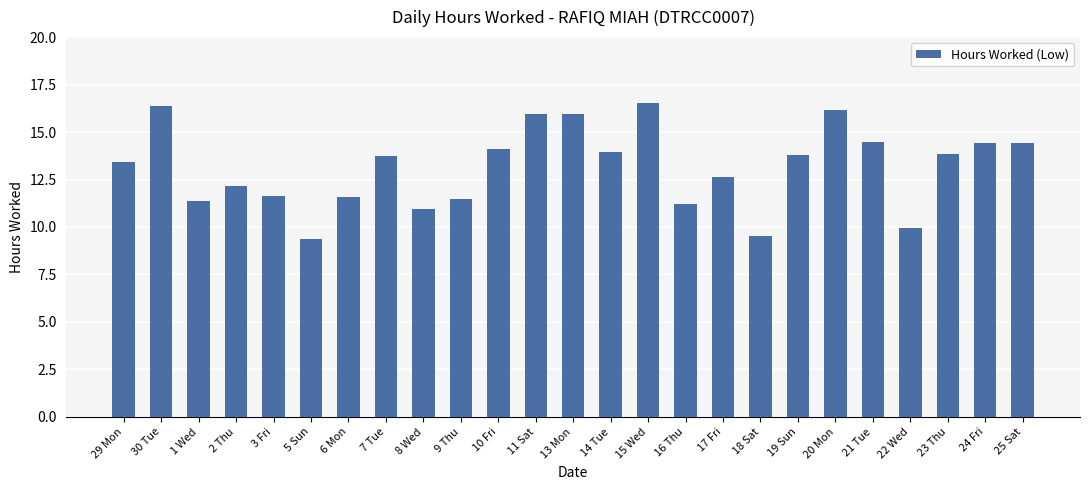

What is the smallest value displayed?

9.4